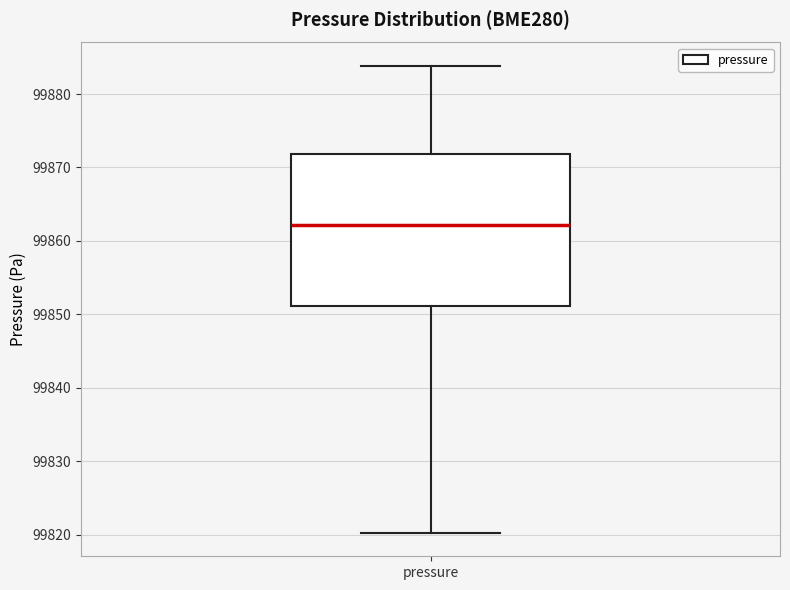

Transcribe this box plot: give where the median line is, the range the box spans, and where the two whiskers end, as read against the y-axis. The values are not printed on the chart, so give them approximately, as read against the axis.

median 99862, box 99851 to 99872, whiskers 99820 to 99884